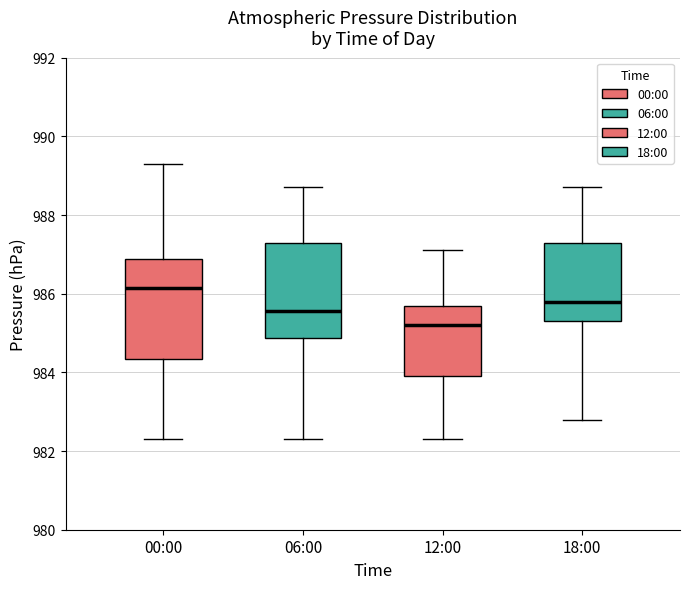

Reading left to right, transcribe this box plot: for each box, give where its median line is, the range the box spans, and where its two whiskers end, as read against the y-axis. The values are not printed on the chart, so give them approximately, as read against the axis.

00:00: median 986.2, box 984.4 to 986.8, whiskers 982.4 to 989.4
06:00: median 985.6, box 984.8 to 987.4, whiskers 982.4 to 988.8
12:00: median 985.2, box 984.0 to 985.8, whiskers 982.4 to 987.2
18:00: median 985.8, box 985.4 to 987.4, whiskers 982.8 to 988.8